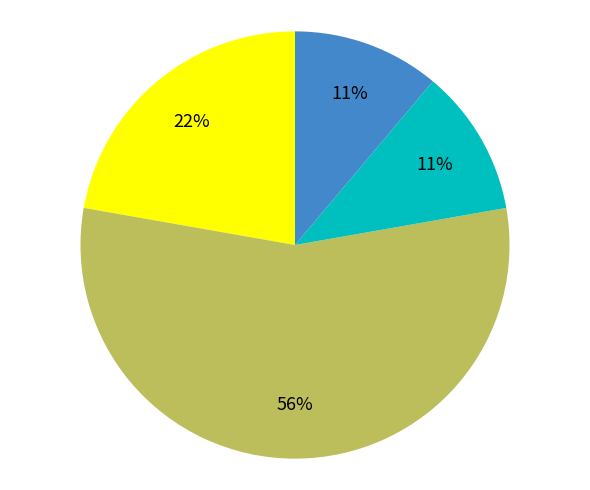

Is there a majority slice in this chart?

Yes